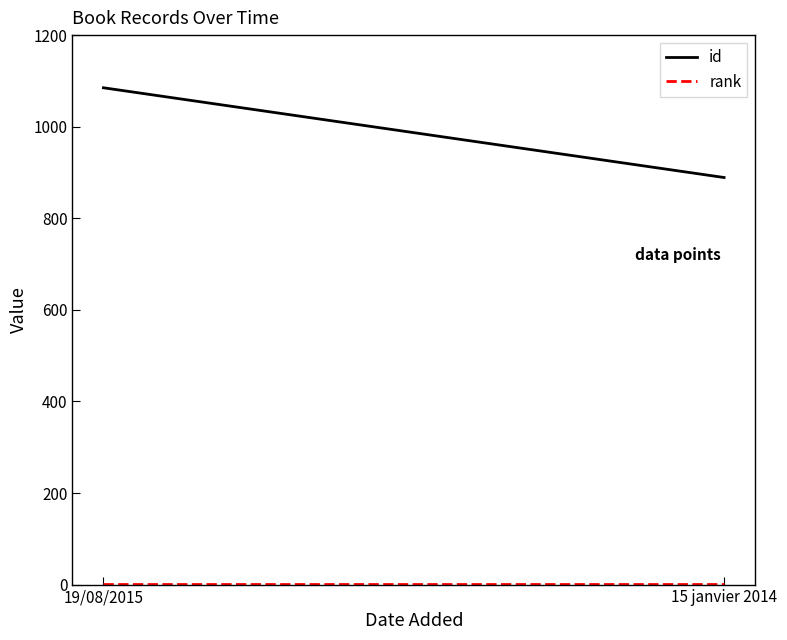

Which label corresponds to the smallest value in the chart?

19/08/2015